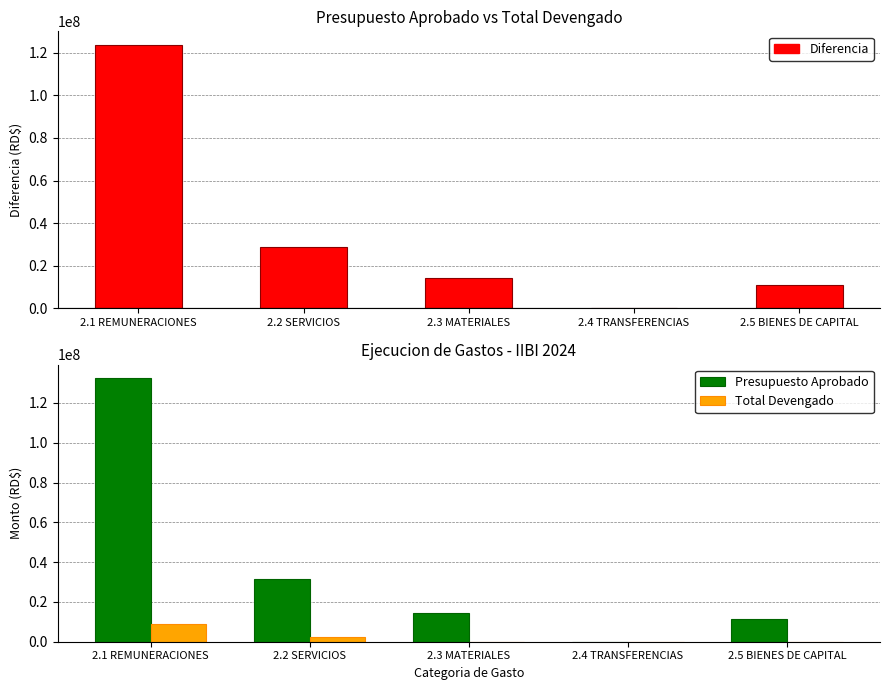

The value of Diferencia at 2.2 SERVICIOS is 41363797.6. True or false?

False